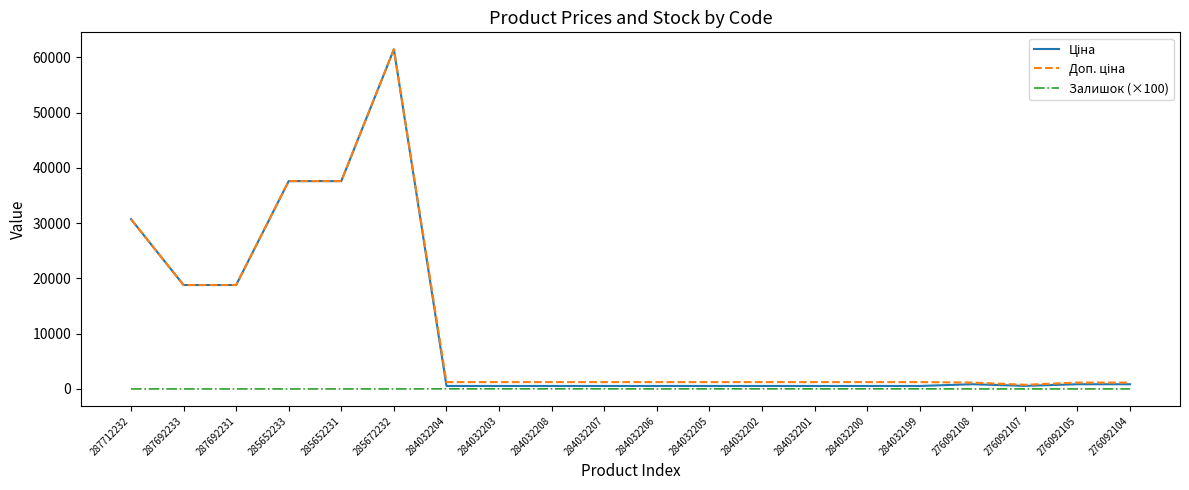

At which category is the sum across all series the highest?

285672232